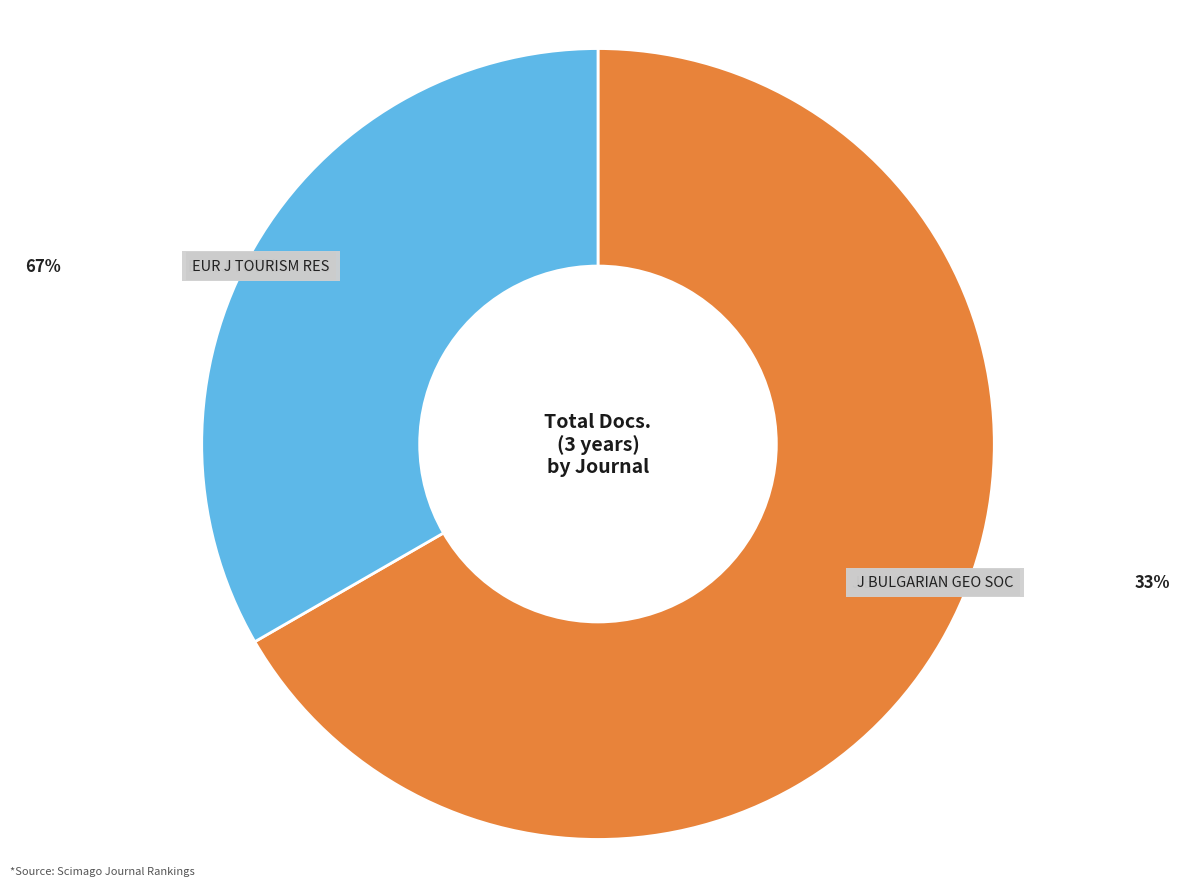

Which category accounts for the majority?

European Journal of Tourism Research